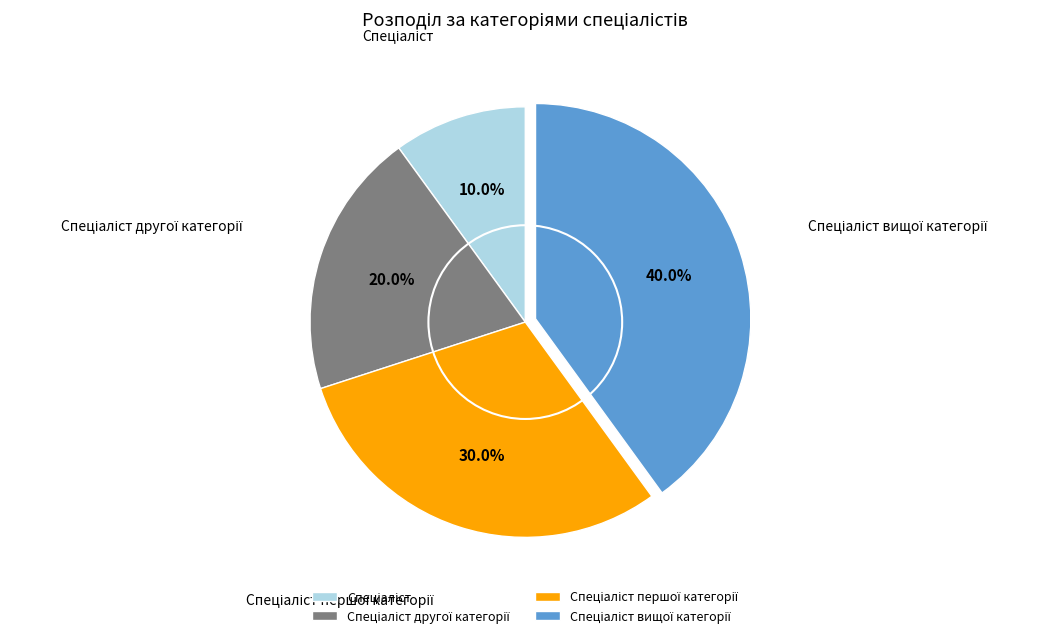

Count the number of slices in the pie.

4